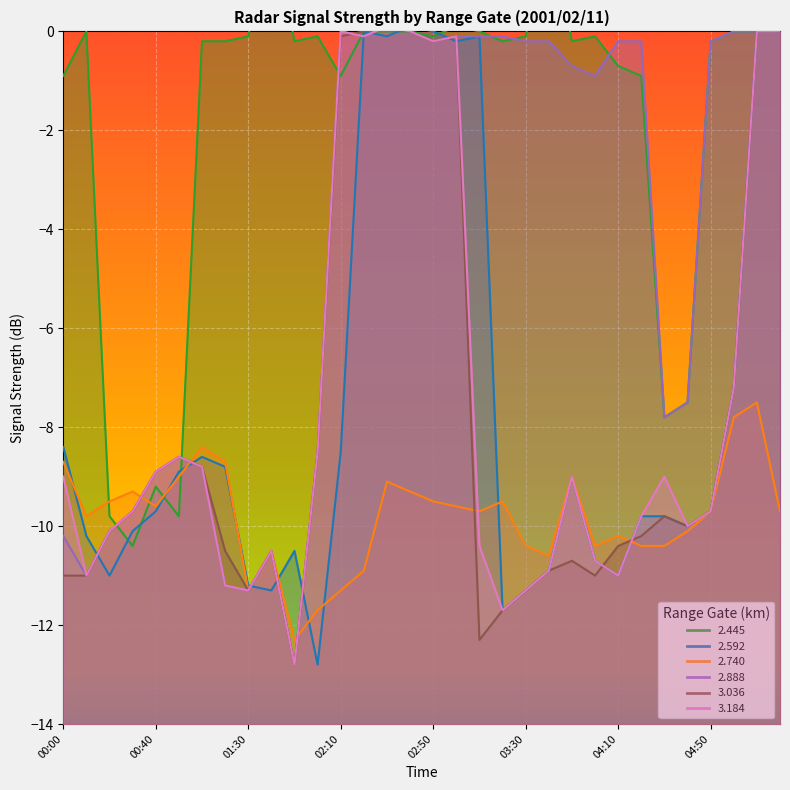

What is the label of the 24th point from the left?

04:00